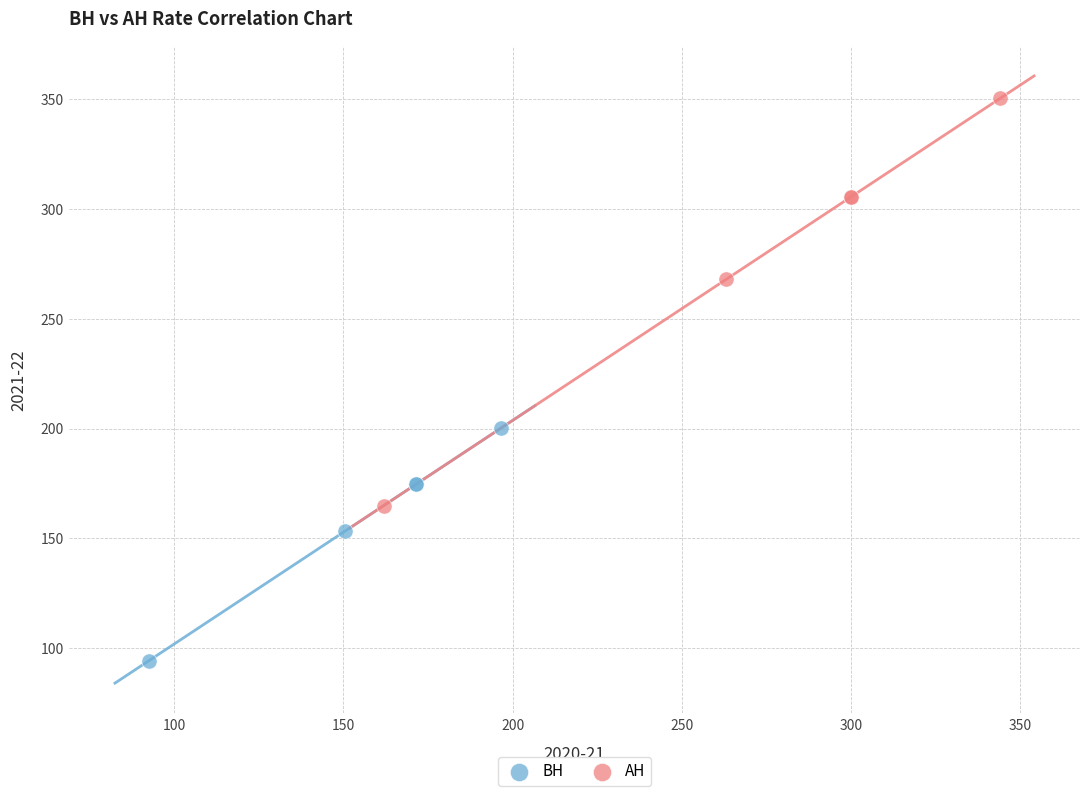

Which series reaches the maximum Y coordinate?

AH